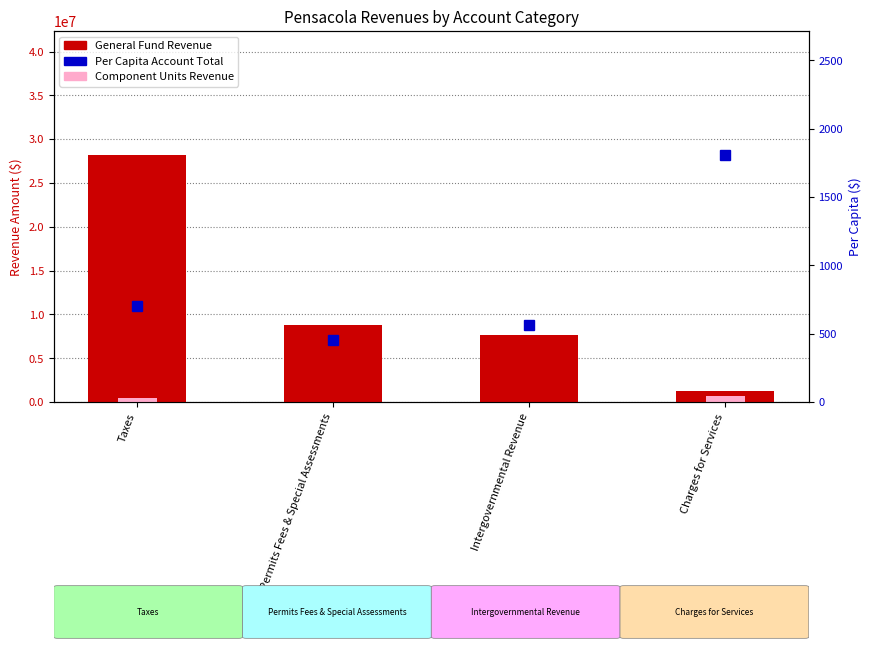

Read the Per Capita ($) value at Taxes.

704.5